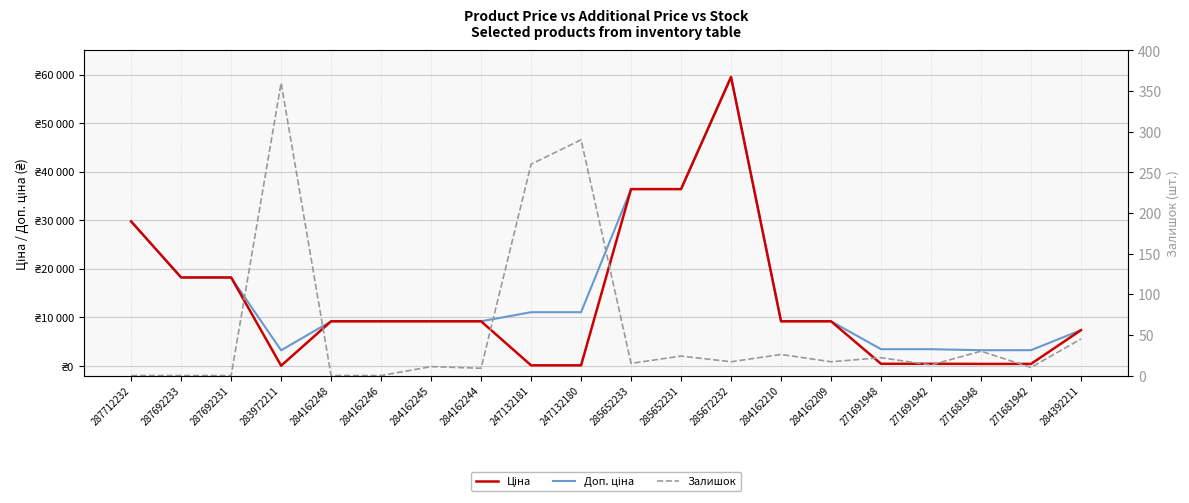

What are all the series names shown in the legend?

Ціна, Доп. ціна, Залишок